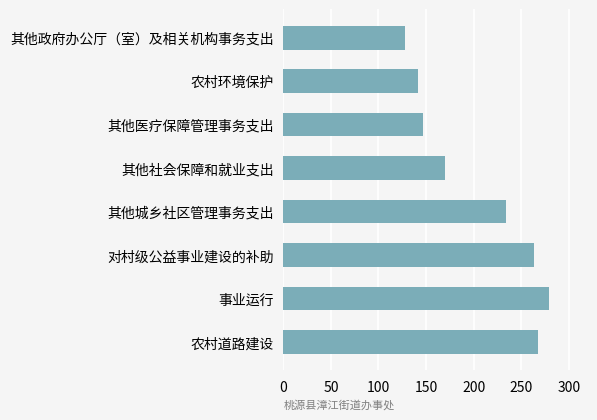

The chart shows a value of 123.8 at 其他城乡社区管理事务支出. True or false?

False